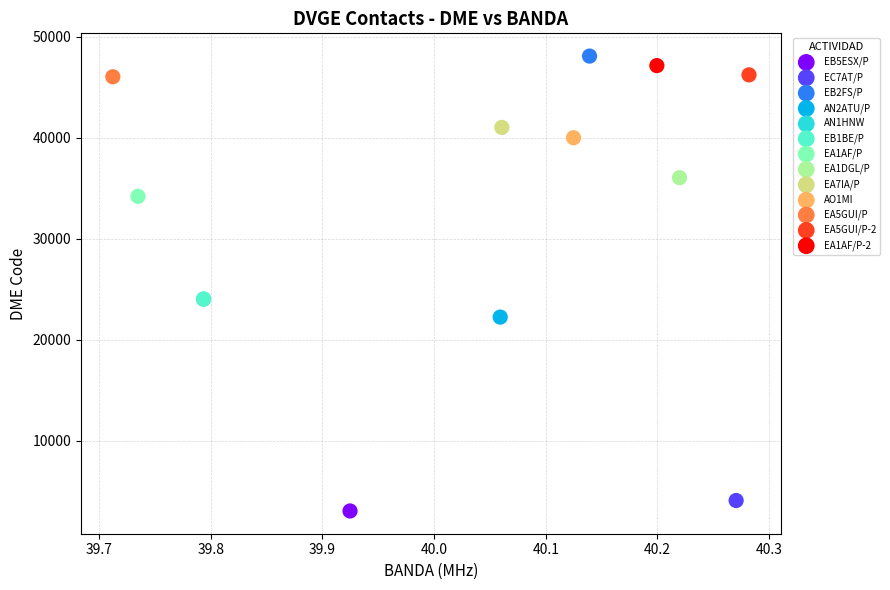

What are all the series names shown in the legend?

EB5ESX/P, EC7AT/P, EB2FS/P, AN2ATU/P, AN1HNW, EB1BE/P, EA1AF/P, EA1DGL/P, EA7IA/P, AO1MI, EA5GUI/P, EA5GUI/P-2, EA1AF/P-2